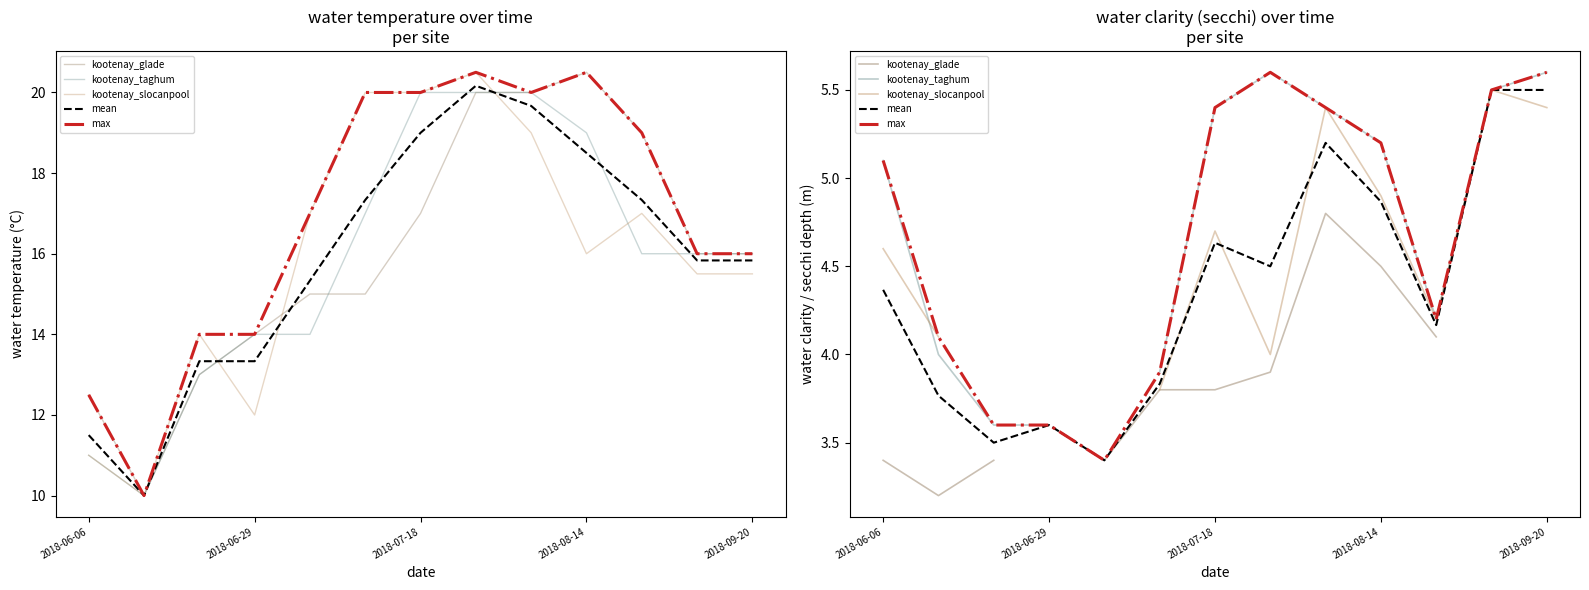

What value does the mean series have at 11?

5.5